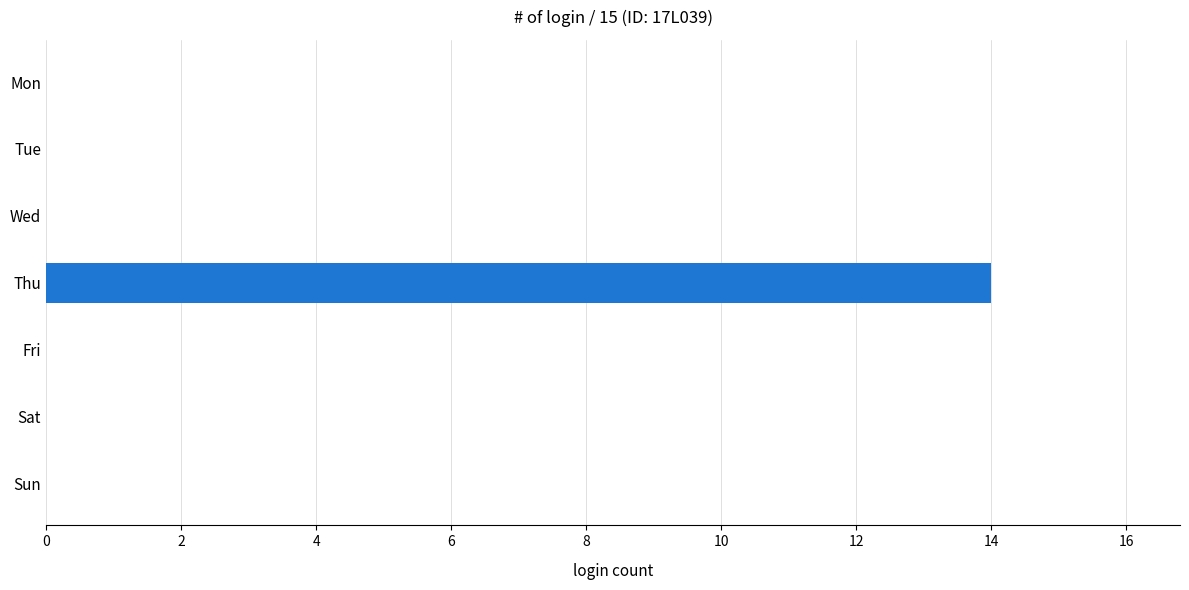

Are the bars horizontal?

Yes